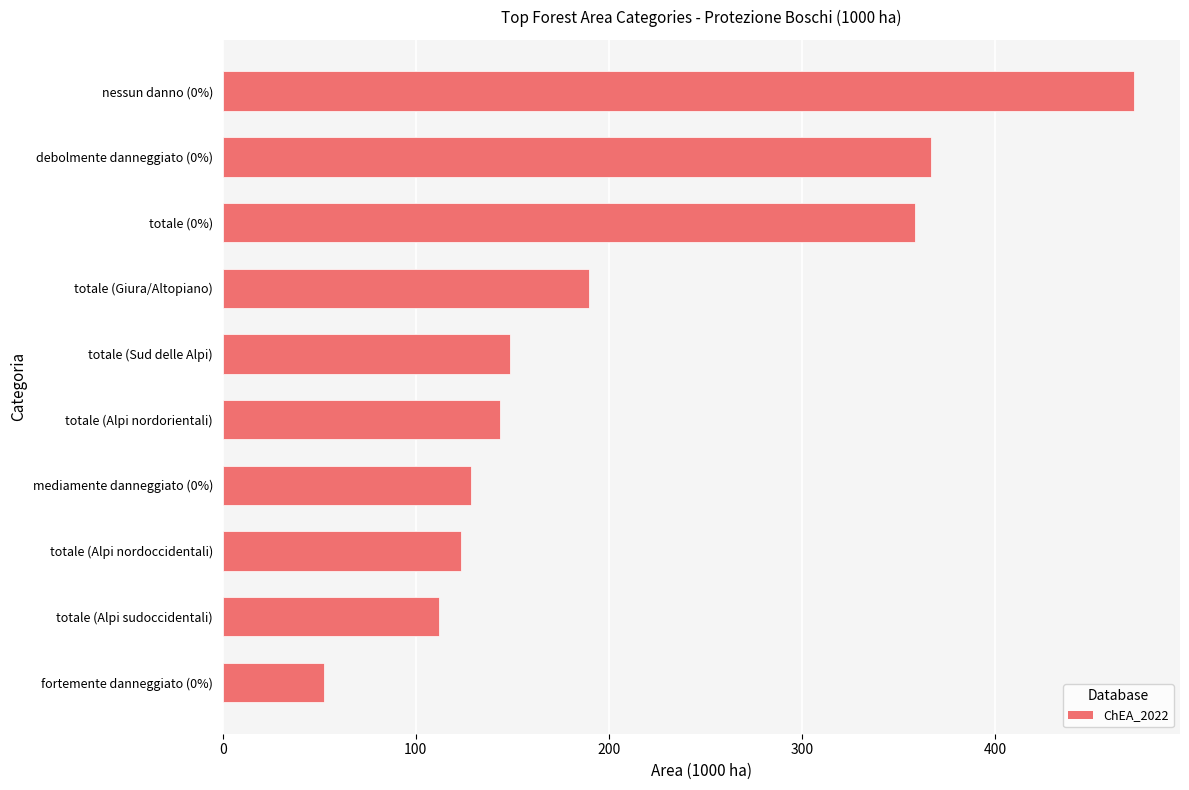

Reading top to bottom, extract all data points from this chart.

472.0	366.7	358.5	189.7	148.6	143.4	128.6	123.4	112.2	52.5